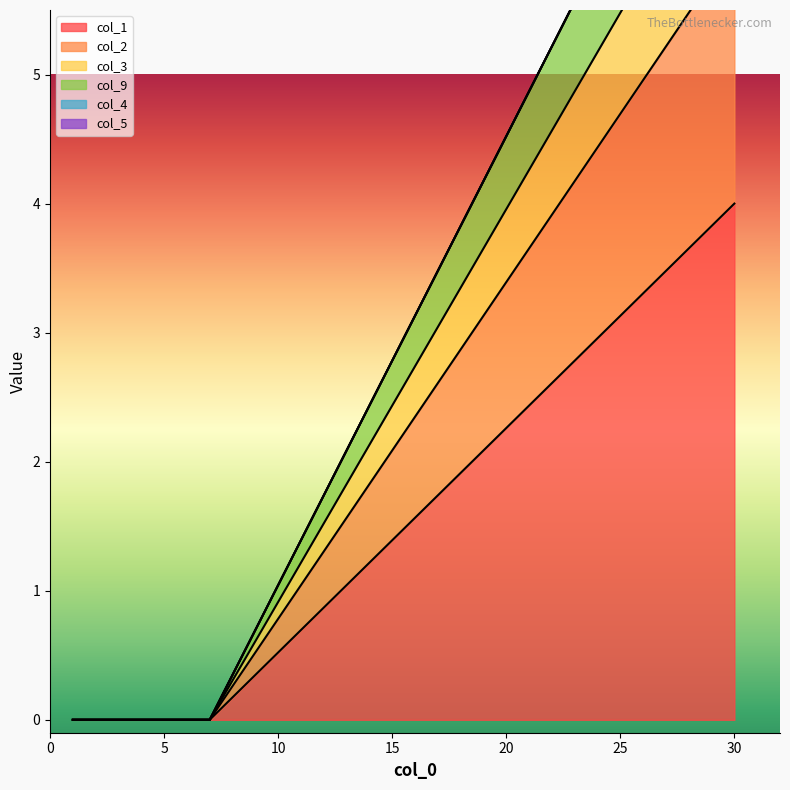

The col_3 series shows 0 at 1. True or false?

True